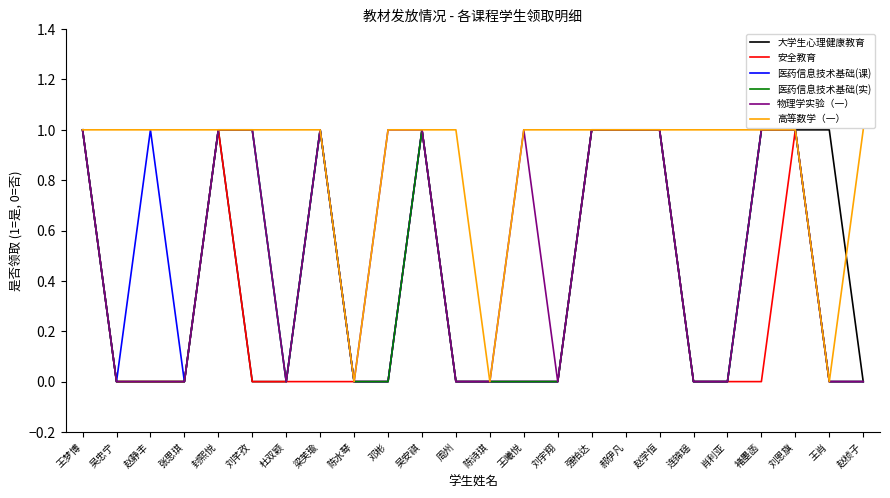

Is it true that 医药信息技术基础(实) equals 0 at 陈诗琪?

True